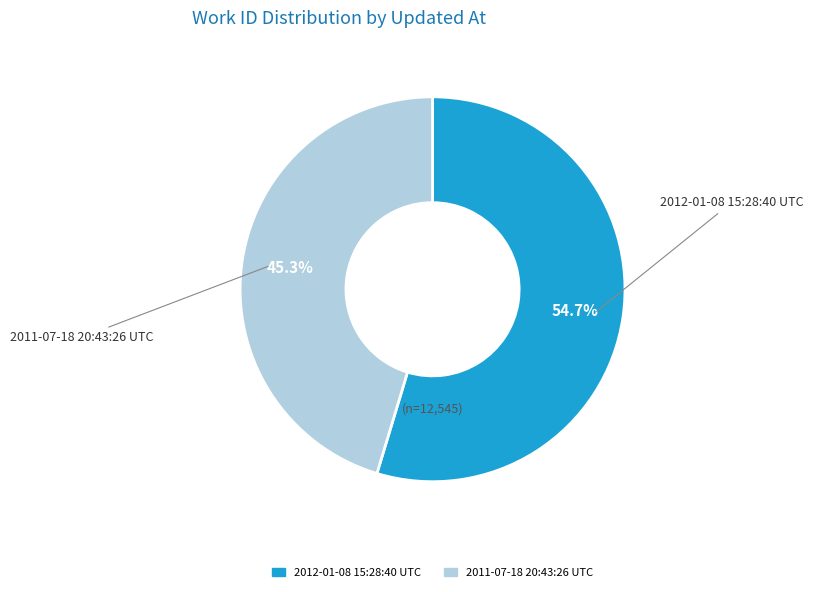

Which slice is the largest?

2012-01-08 15:28:40 UTC